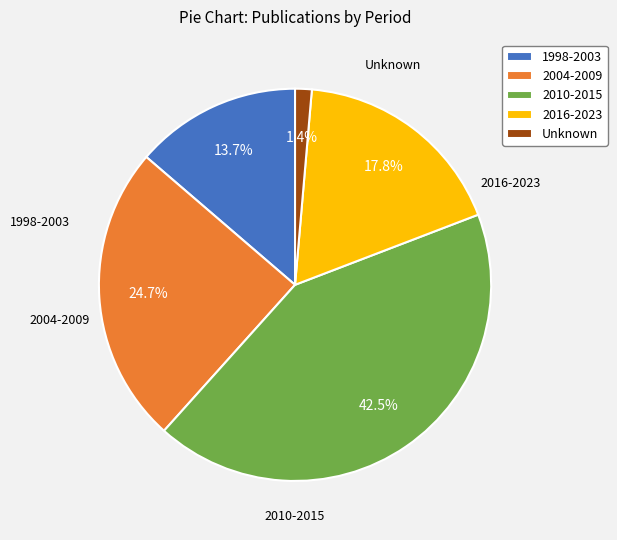

Count the number of slices in the pie.

5